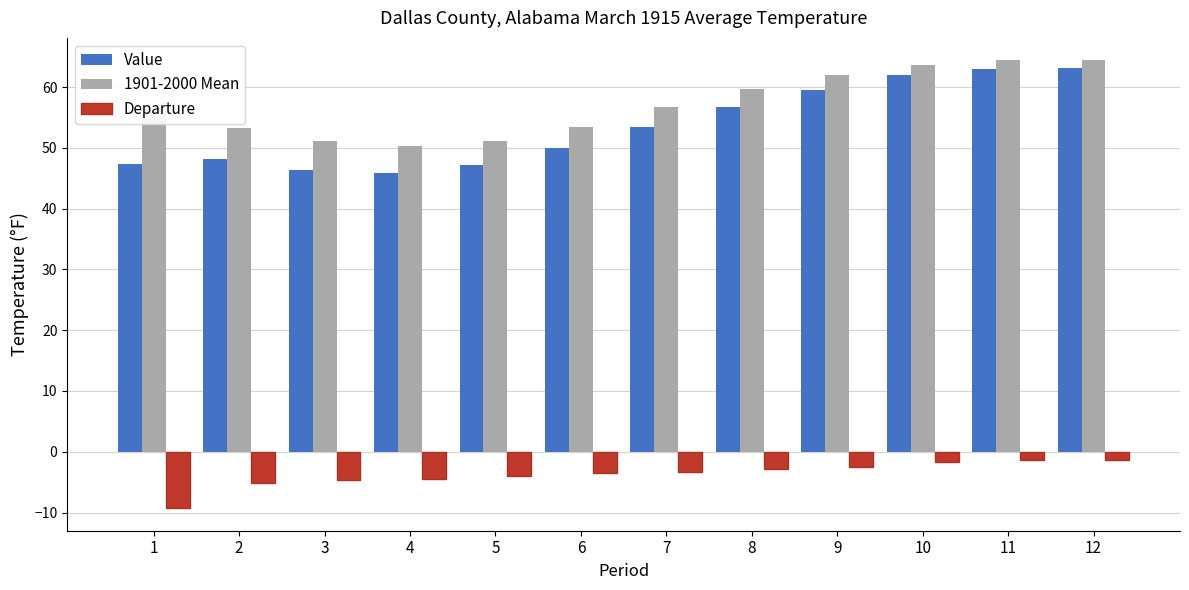

What is the minimum value for 1901-2000 Mean?

50.3